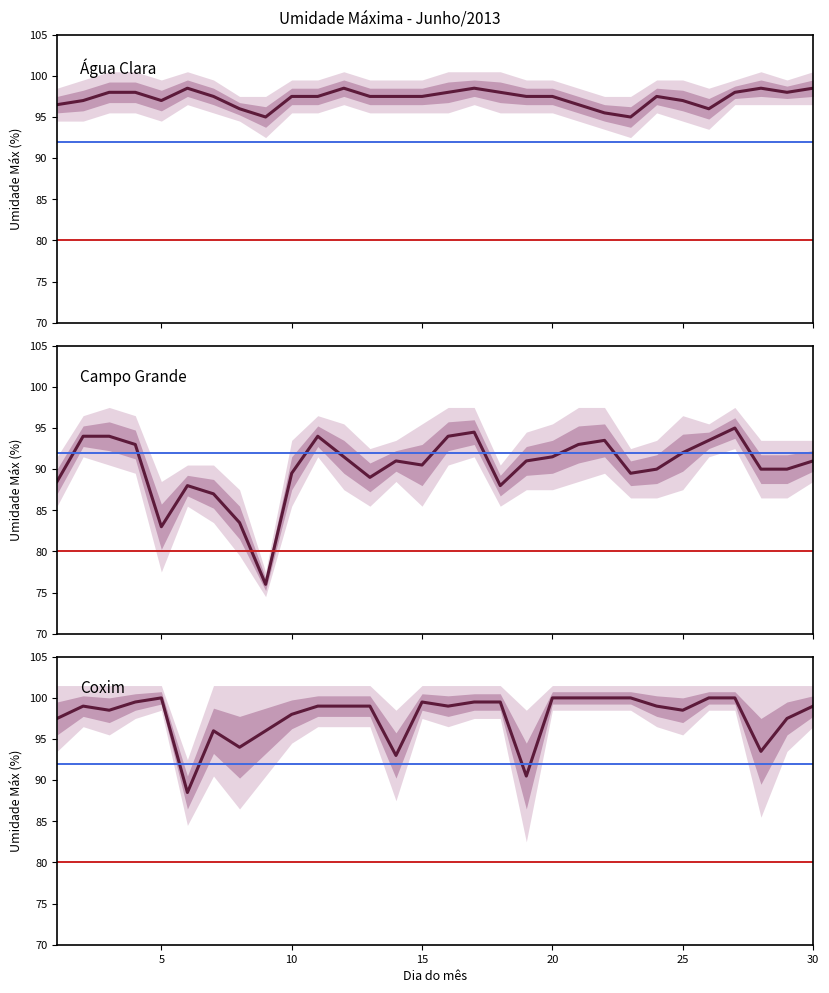

Reading left to right, what are all the values shown in this chart?

Água Clara: 96.5	97.0	98.0	98.0	97.0	98.5	97.5	96.0	95.0	97.5	97.5	98.5	97.5	97.5	97.5	98.0	98.5	98.0	97.5	97.5	96.5	95.5	95.0	97.5	97.0	96.0	98.0	98.5	98.0	98.5
Campo Grande: 88.5	94.0	94.0	93.0	83.0	88.0	87.0	83.5	76.0	89.5	94.0	91.5	89.0	91.0	90.5	94.0	94.5	88.0	91.0	91.5	93.0	93.5	89.5	90.0	92.0	93.5	95.0	90.0	90.0	91.0
Coxim: 97.5	99.0	98.5	99.5	100.0	88.5	96.0	94.0	96.0	98.0	99.0	99.0	99.0	93.0	99.5	99.0	99.5	99.5	90.5	100.0	100.0	100.0	100.0	99.0	98.5	100.0	100.0	93.5	97.5	99.0